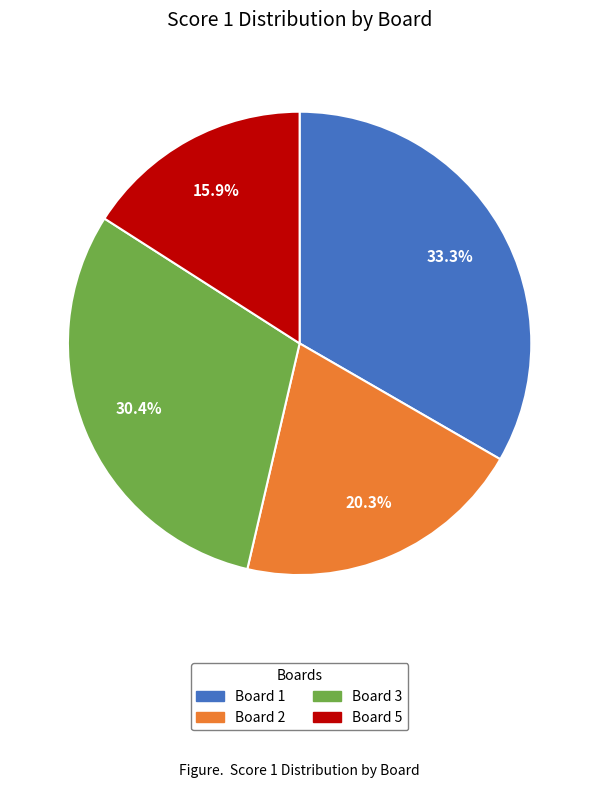

What is the largest slice in the pie chart?

Board 1